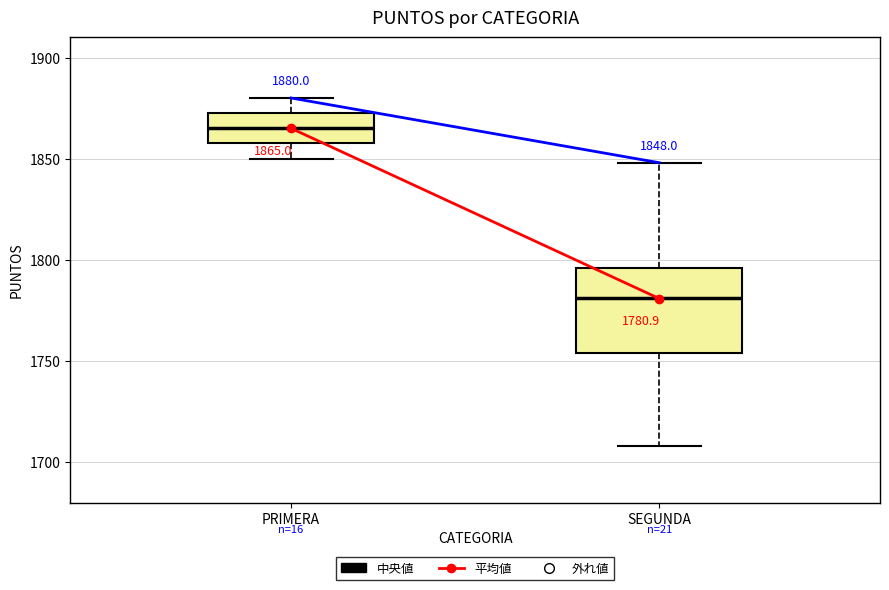

Which box is the tallest, from its lower edge to its upper edge?

SEGUNDA